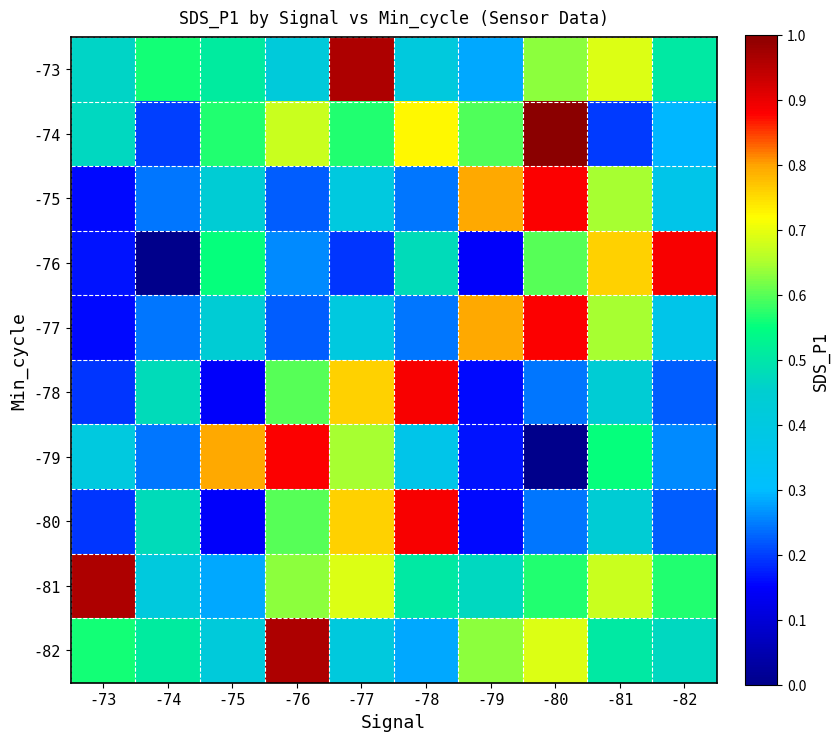

Between -78 and -81, which is larger?

-81